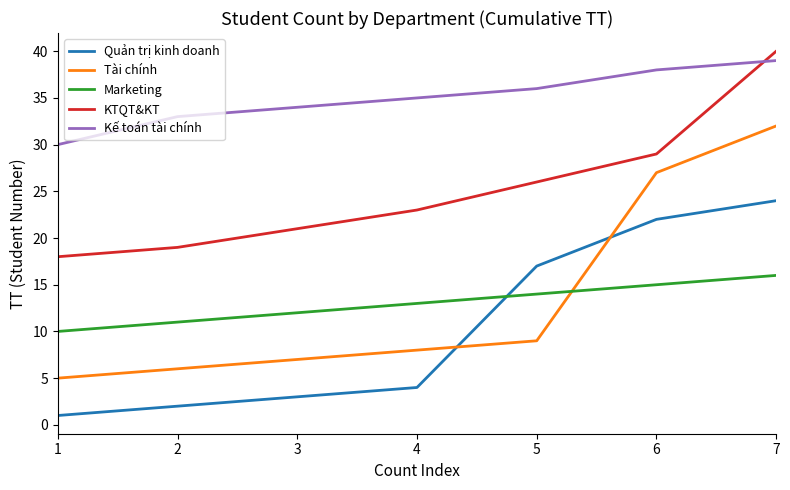

At 1, list the series in order from largest to smallest.

Kế toán tài chính, KTQT&KT, Marketing, Tài chính, Quản trị kinh doanh